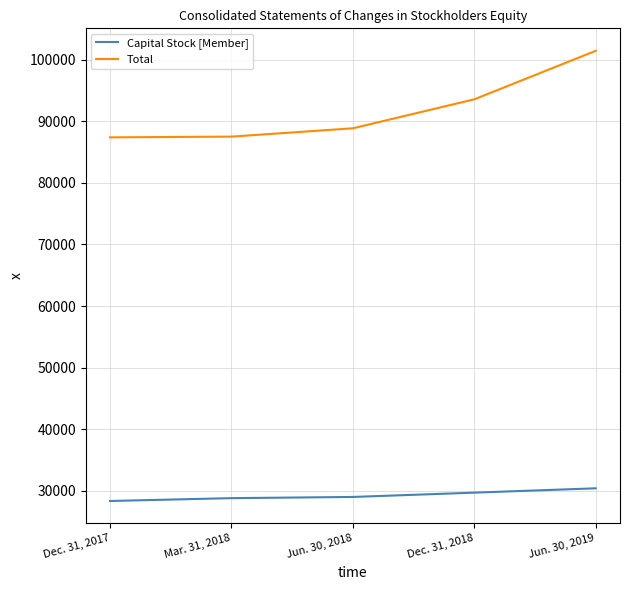

Does the chart have visible grid lines?

Yes